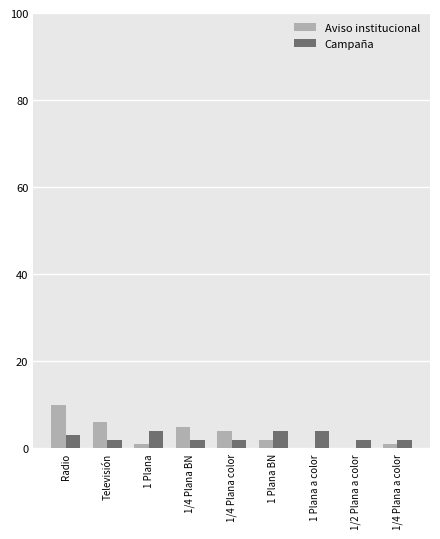

At which category is the sum across all series the highest?

Radio